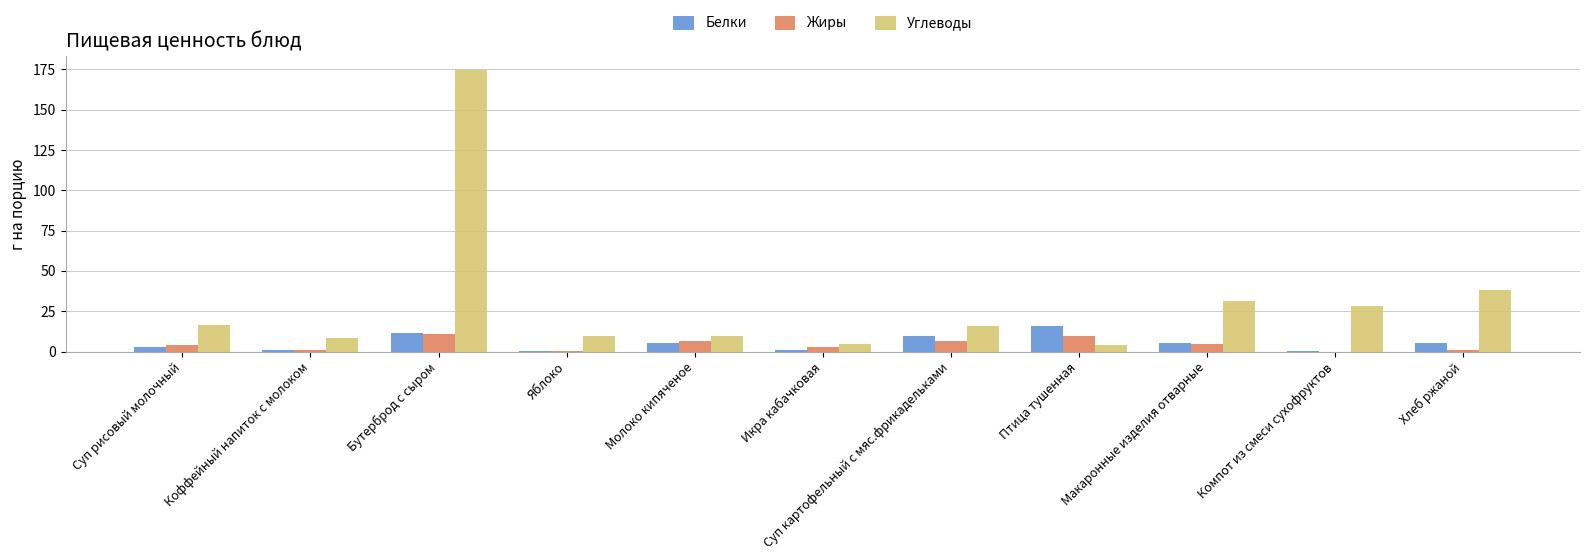

At which category is the sum across all series the highest?

Бутерброд с сыром